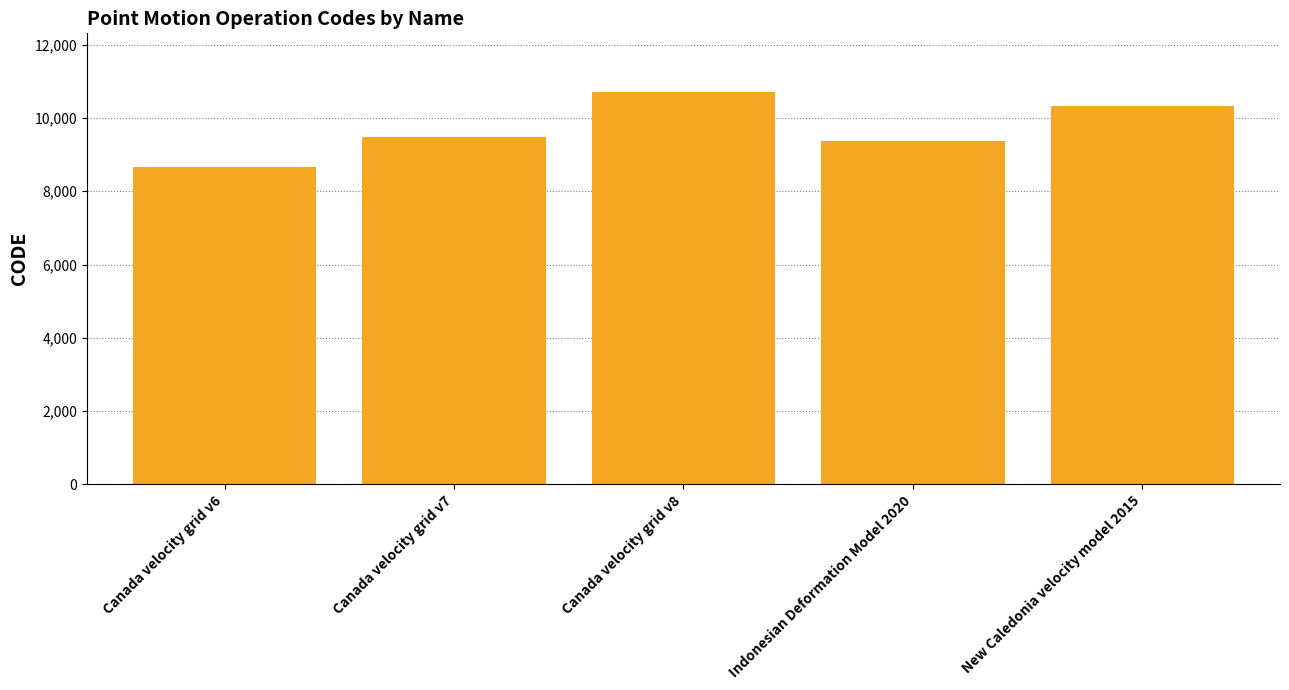

The chart shows a value of 5471 at New Caledonia velocity model 2015. True or false?

False